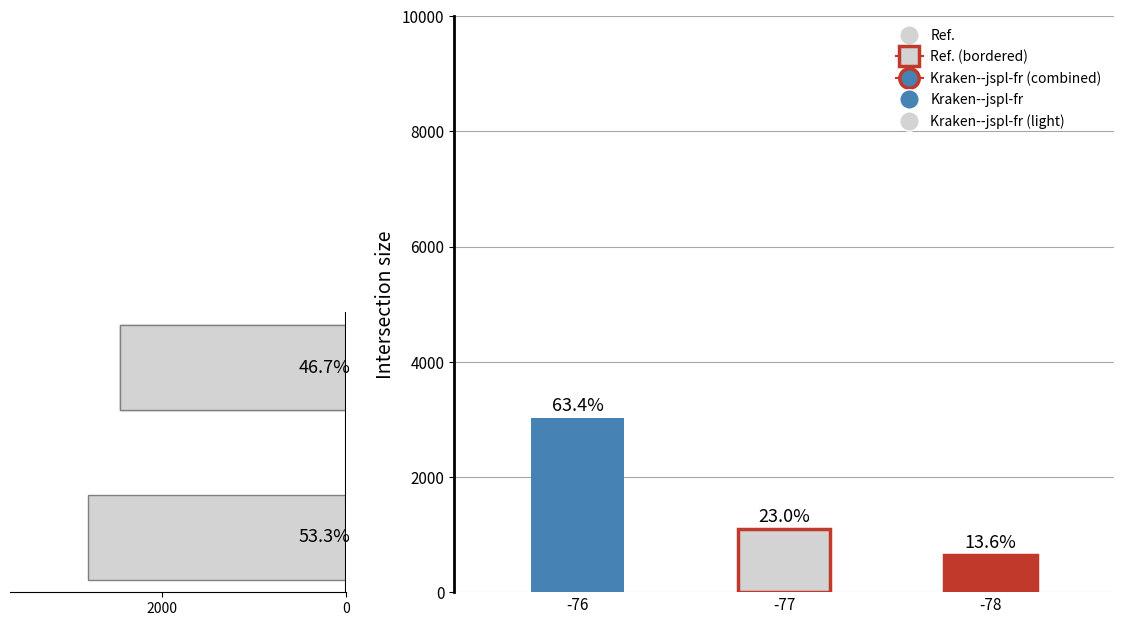

True or false: the data shows 2450 at 0.

True